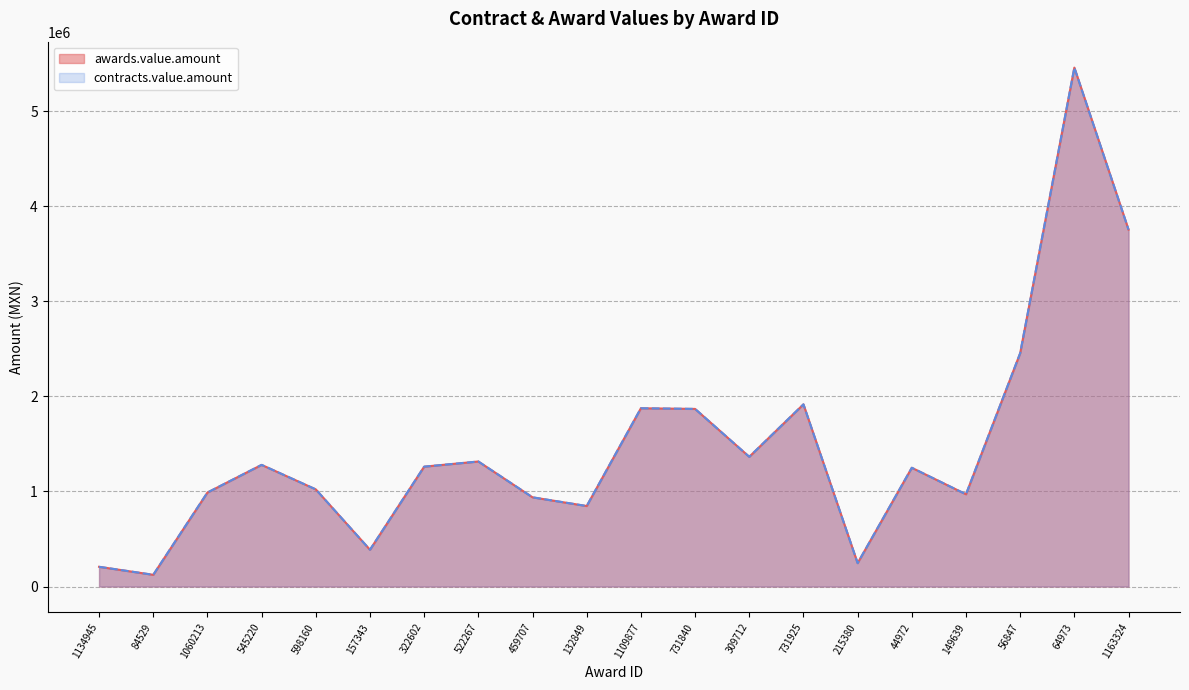

Where is contracts.value.amount nearest to the value 2790444?

56847